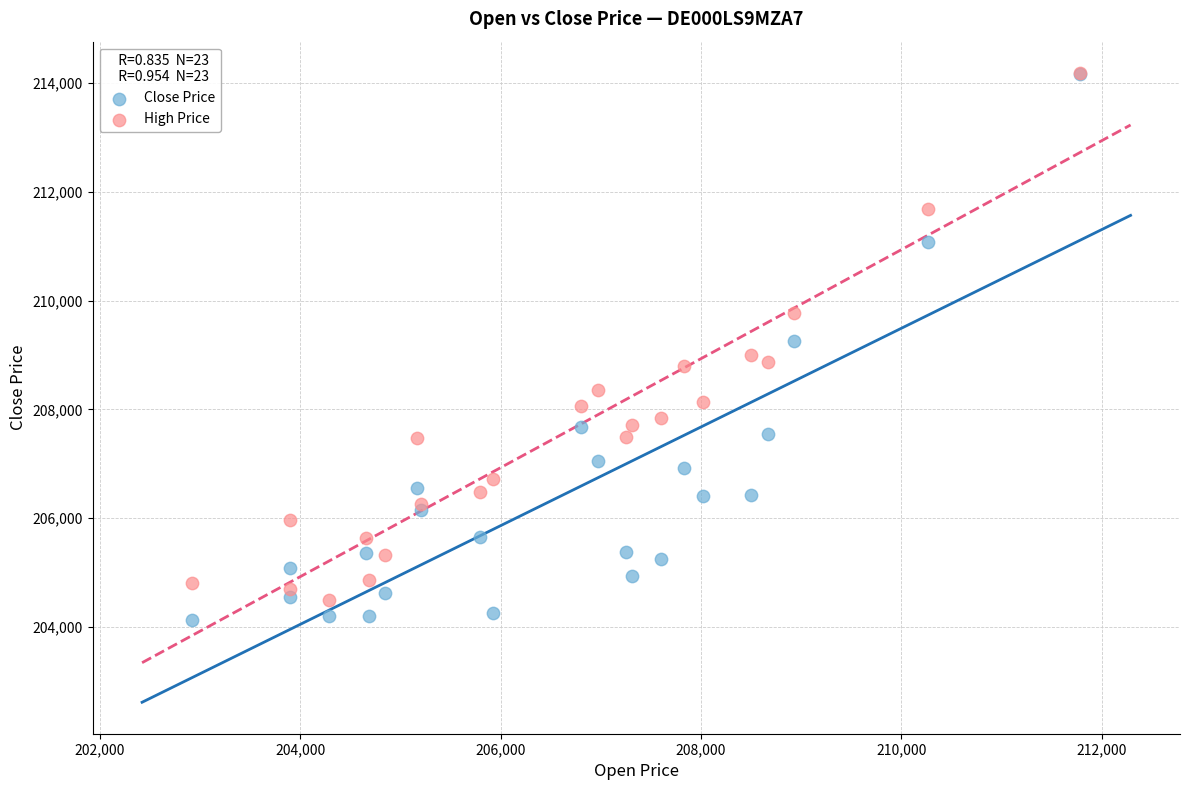

What are all the series names shown in the legend?

Close Price, High Price